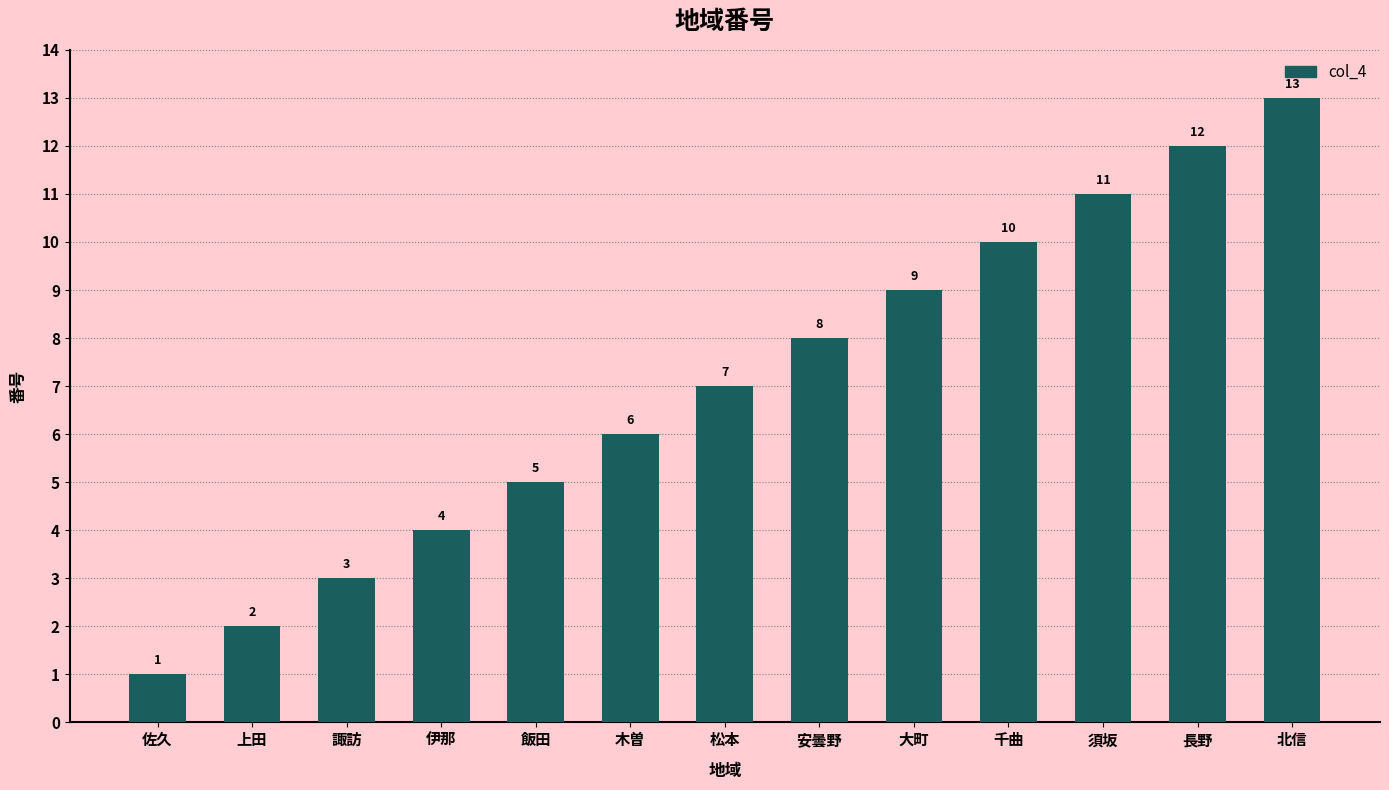

How many data points are less than 7?

6